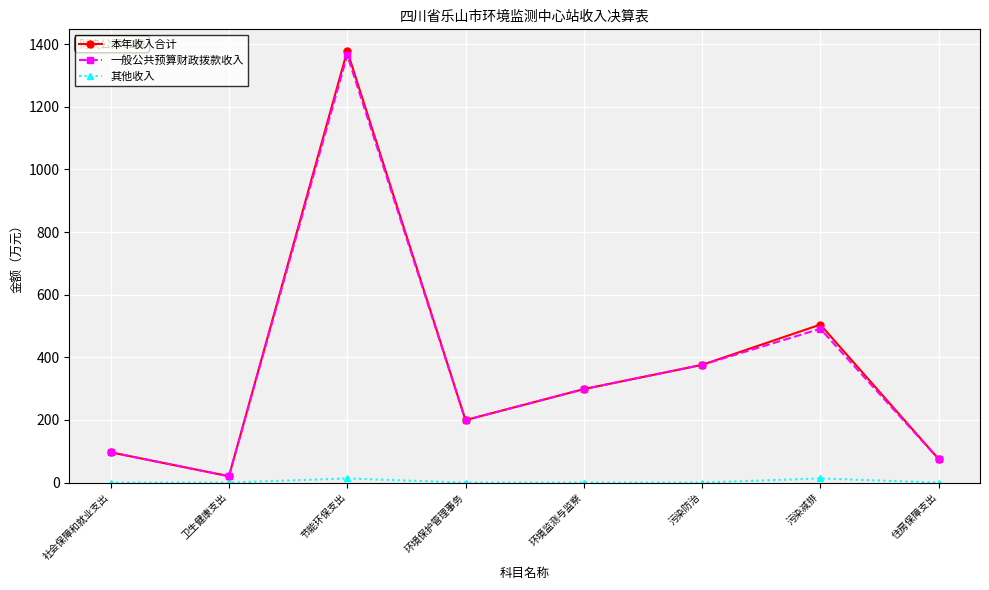

At which label does 本年收入合计 reach its minimum?

卫生健康支出